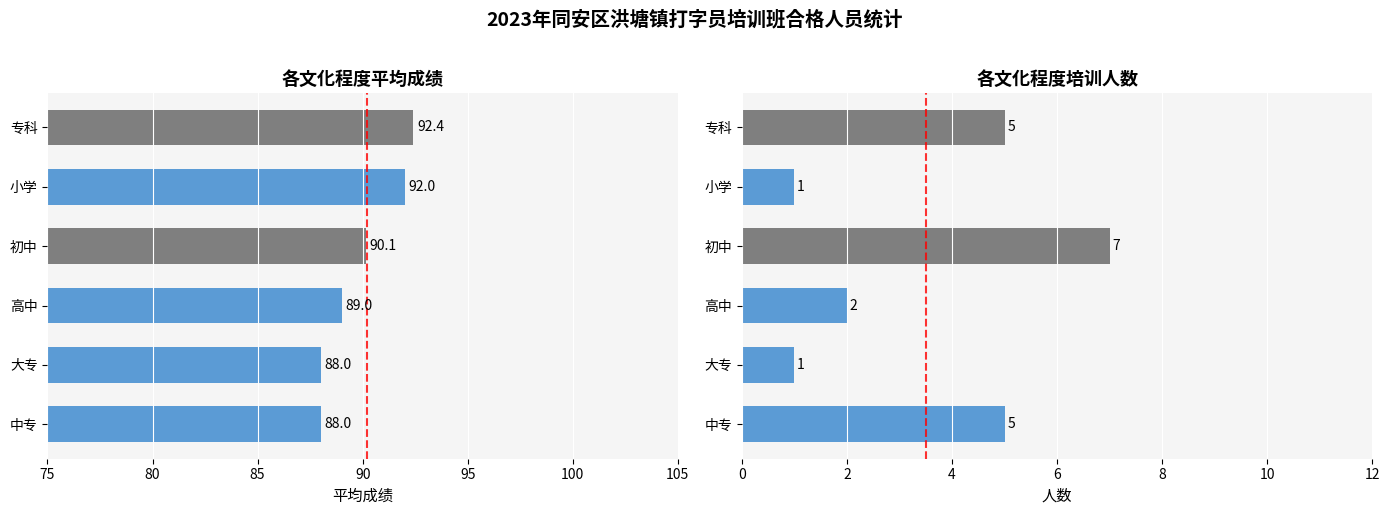

Rank the series by their average value, from highest to lowest.

平均成绩, 人数